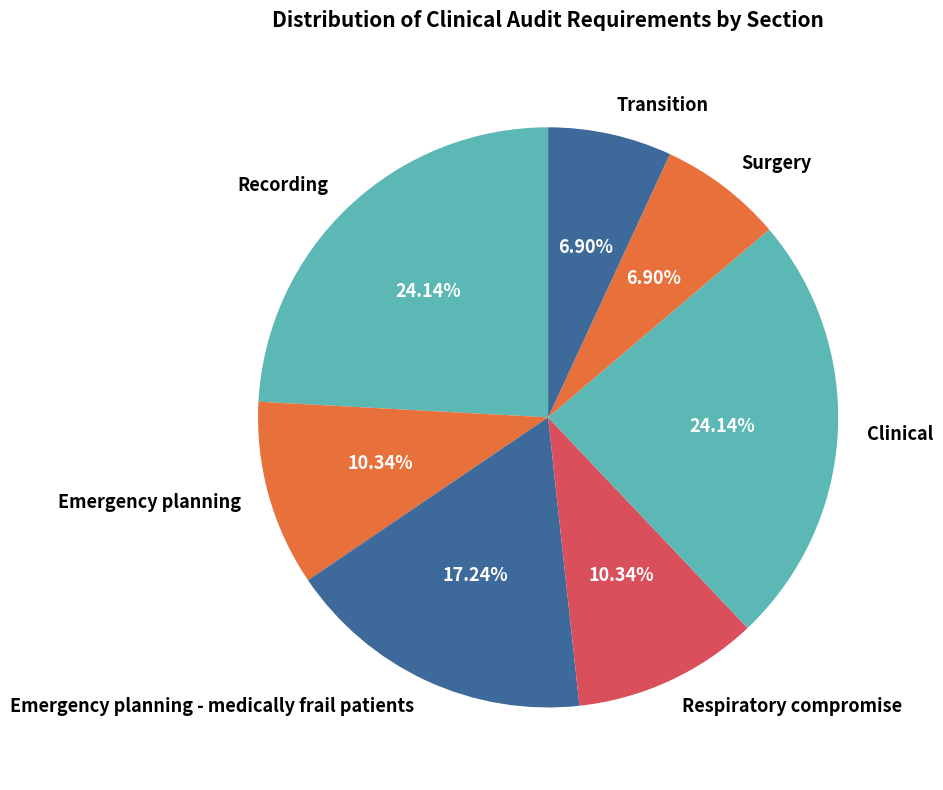

What percentage do Transition and Emergency planning together represent?

17.2%